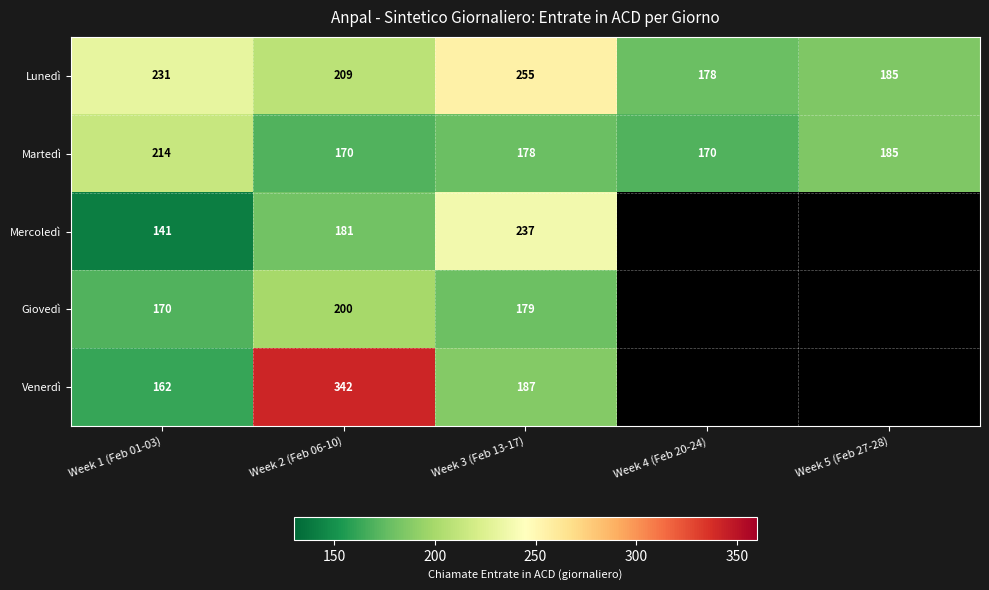

Between Week 3 (Feb 13-17) and Week 2 (Feb 06-10), which is larger?

Week 3 (Feb 13-17)